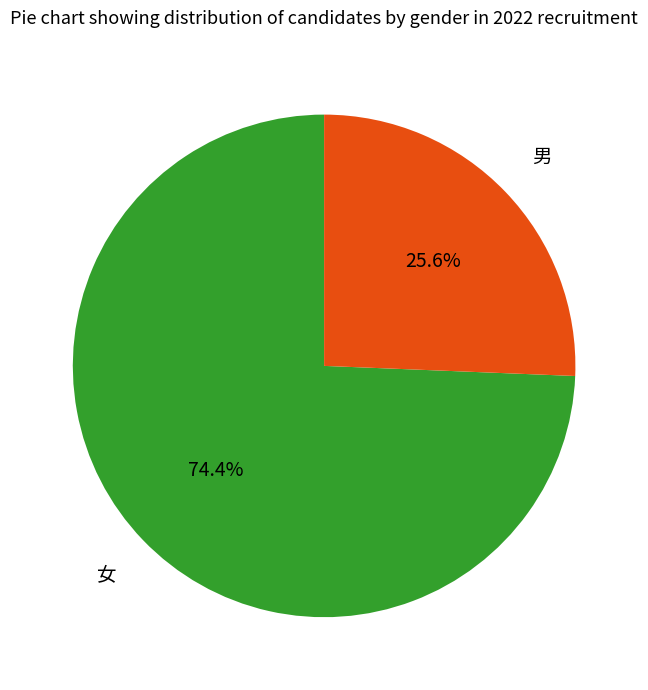

Is there any slice that represents more than half of the pie?

Yes